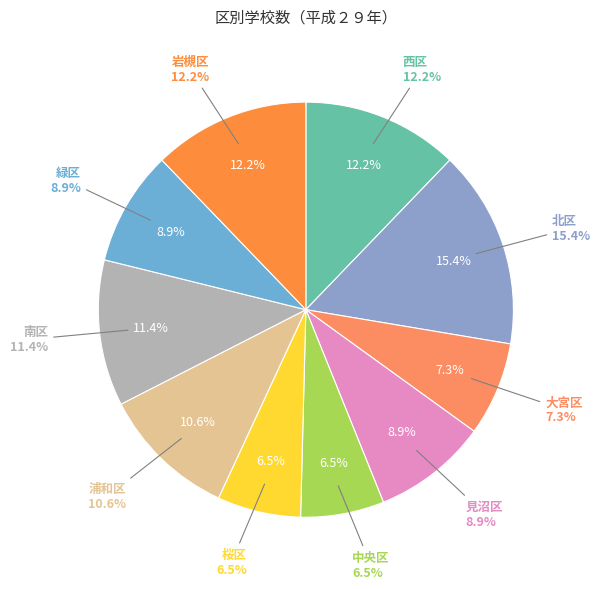

Count the number of slices in the pie.

10